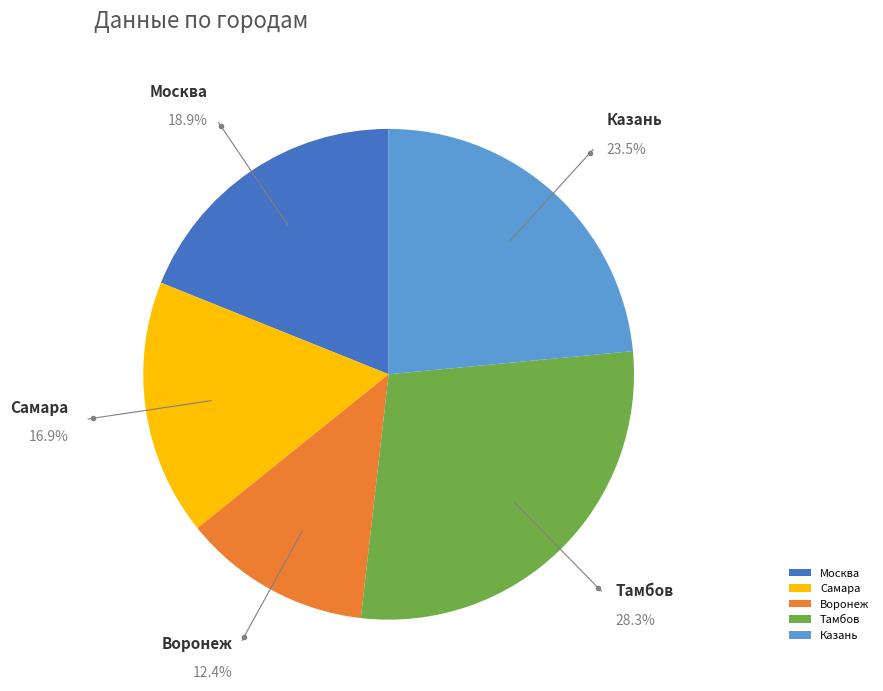

Is Самара the majority of the pie?

No